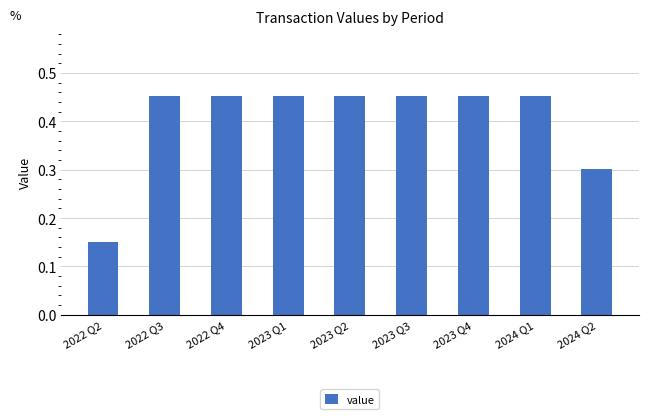

What is the difference between the values at 2023 Q2 and 2022 Q2?

0.3